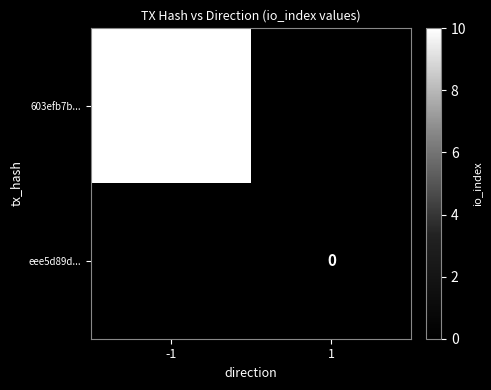

Is the value of eee5d89d... at 1 greater than the value of 603efb7b... at -1?

No